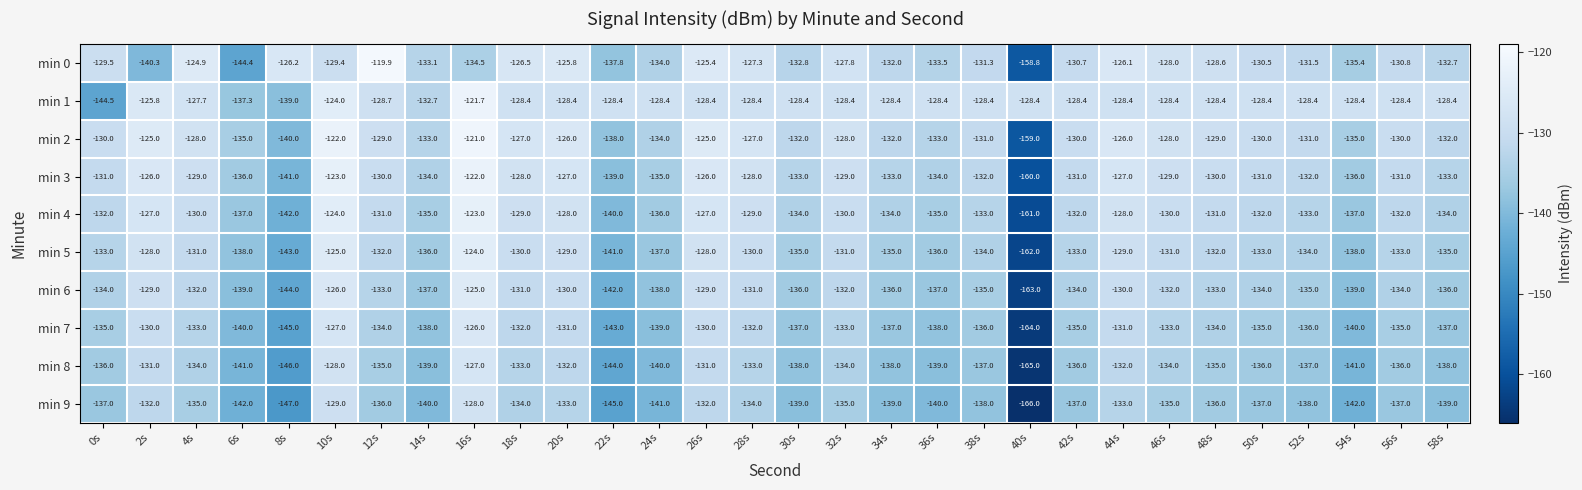

The min 8 series shows -127.0 at 16s. True or false?

True